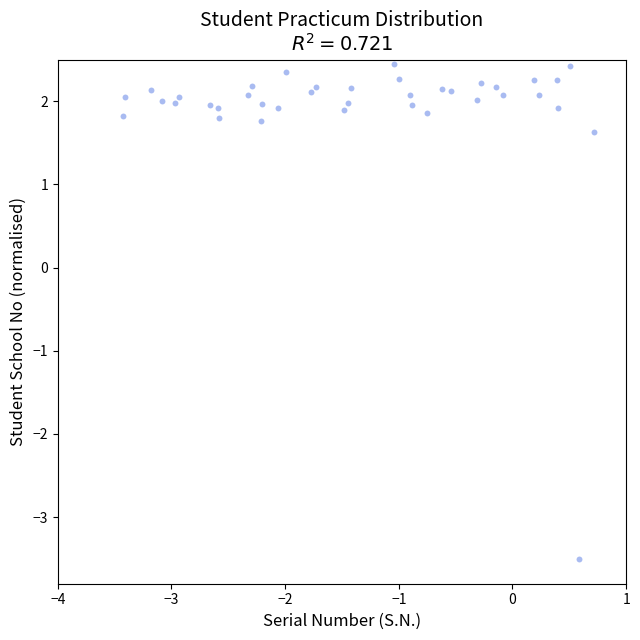

What Y value in the scatter plot is closest to 0?

1.6